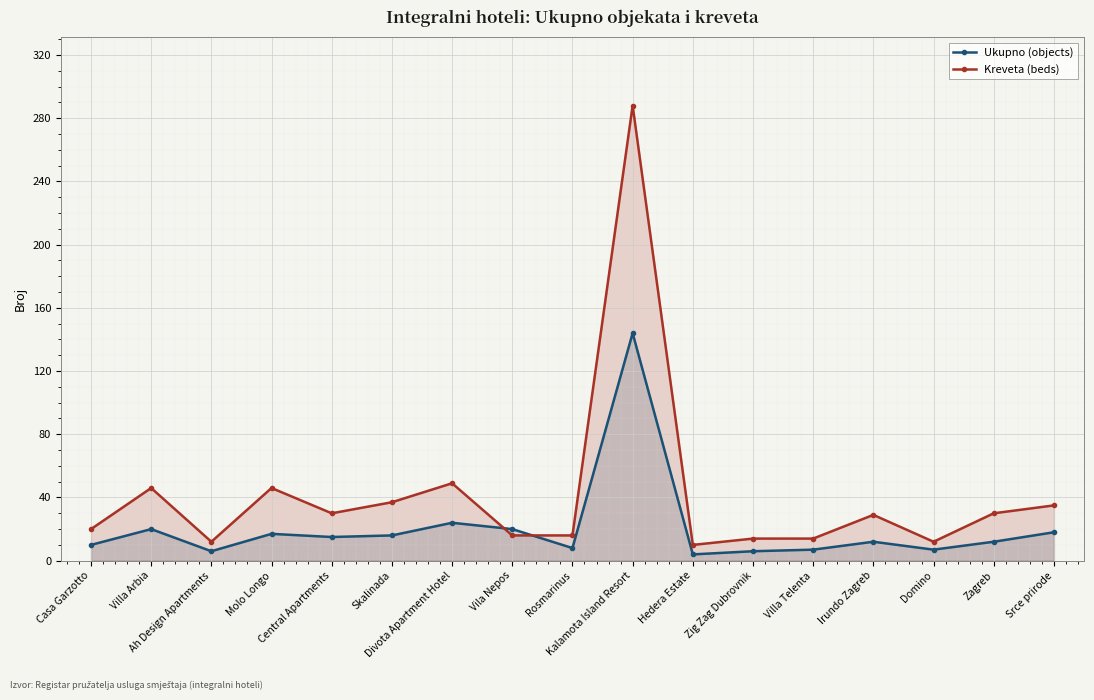

What position from the left is Srce prirode?

17